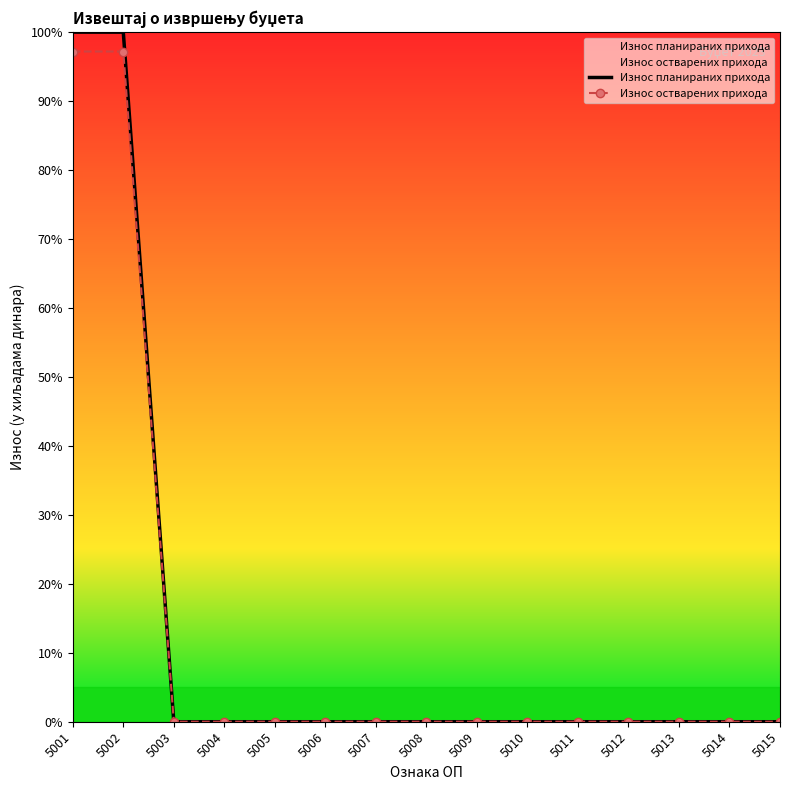

Which series changed the most between 5001 and 5003?

Износ планираних прихода